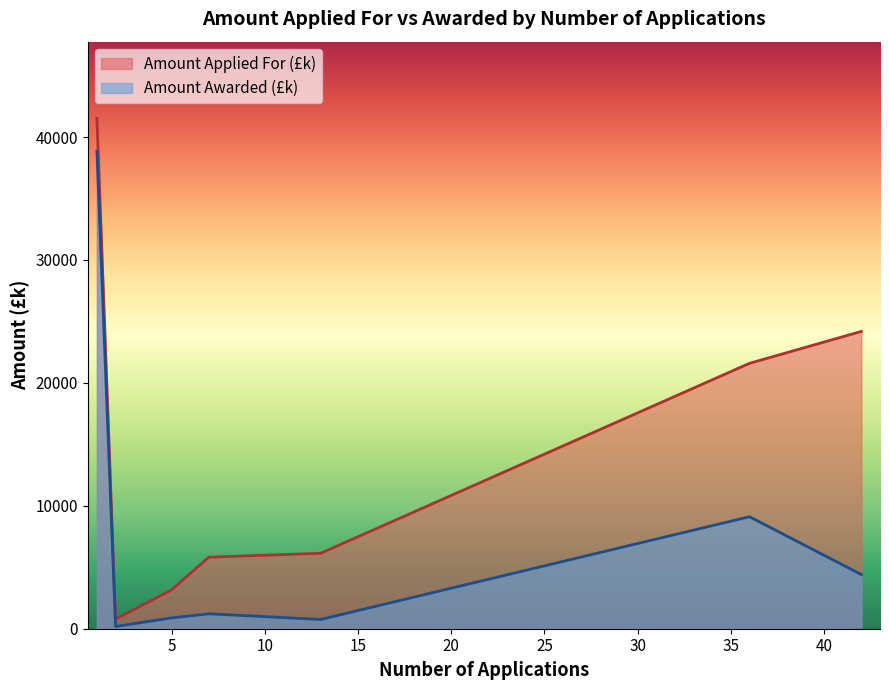

What is the difference between the maximum and minimum values in the Amount Awarded (£k) series?

38655